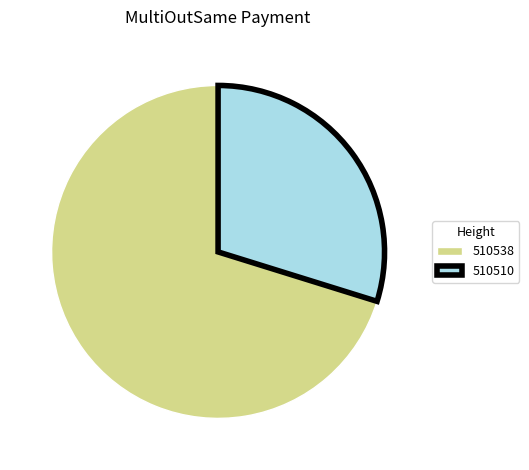

Which category has the smallest portion of the pie?

510510